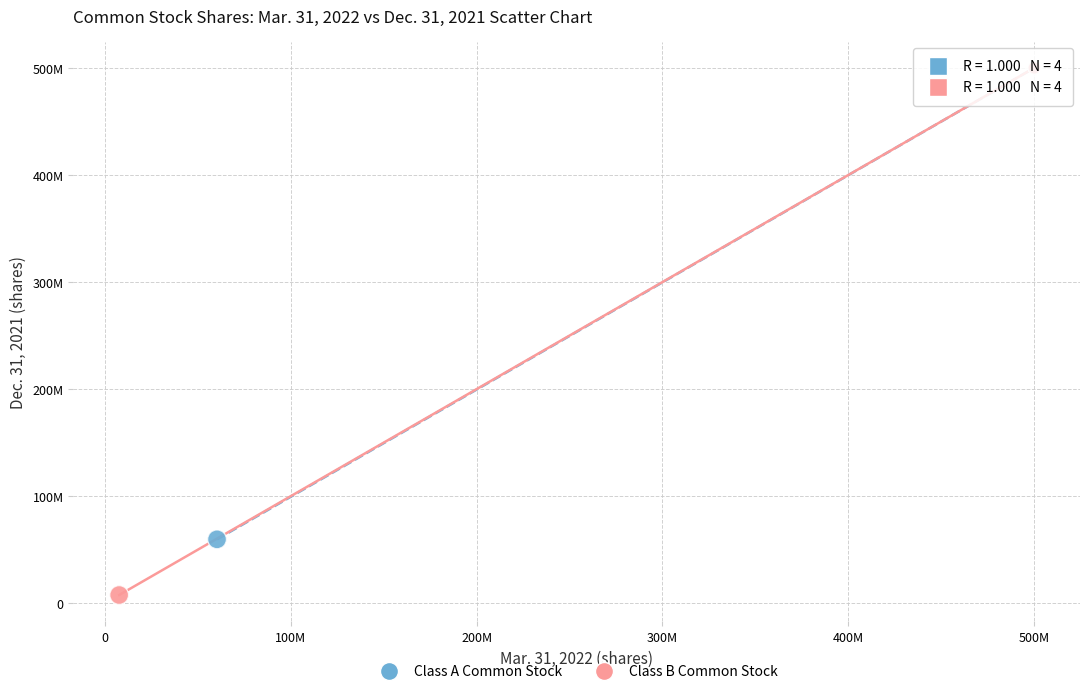

What are all the series names shown in the legend?

Class A Common Stock, Class B Common Stock